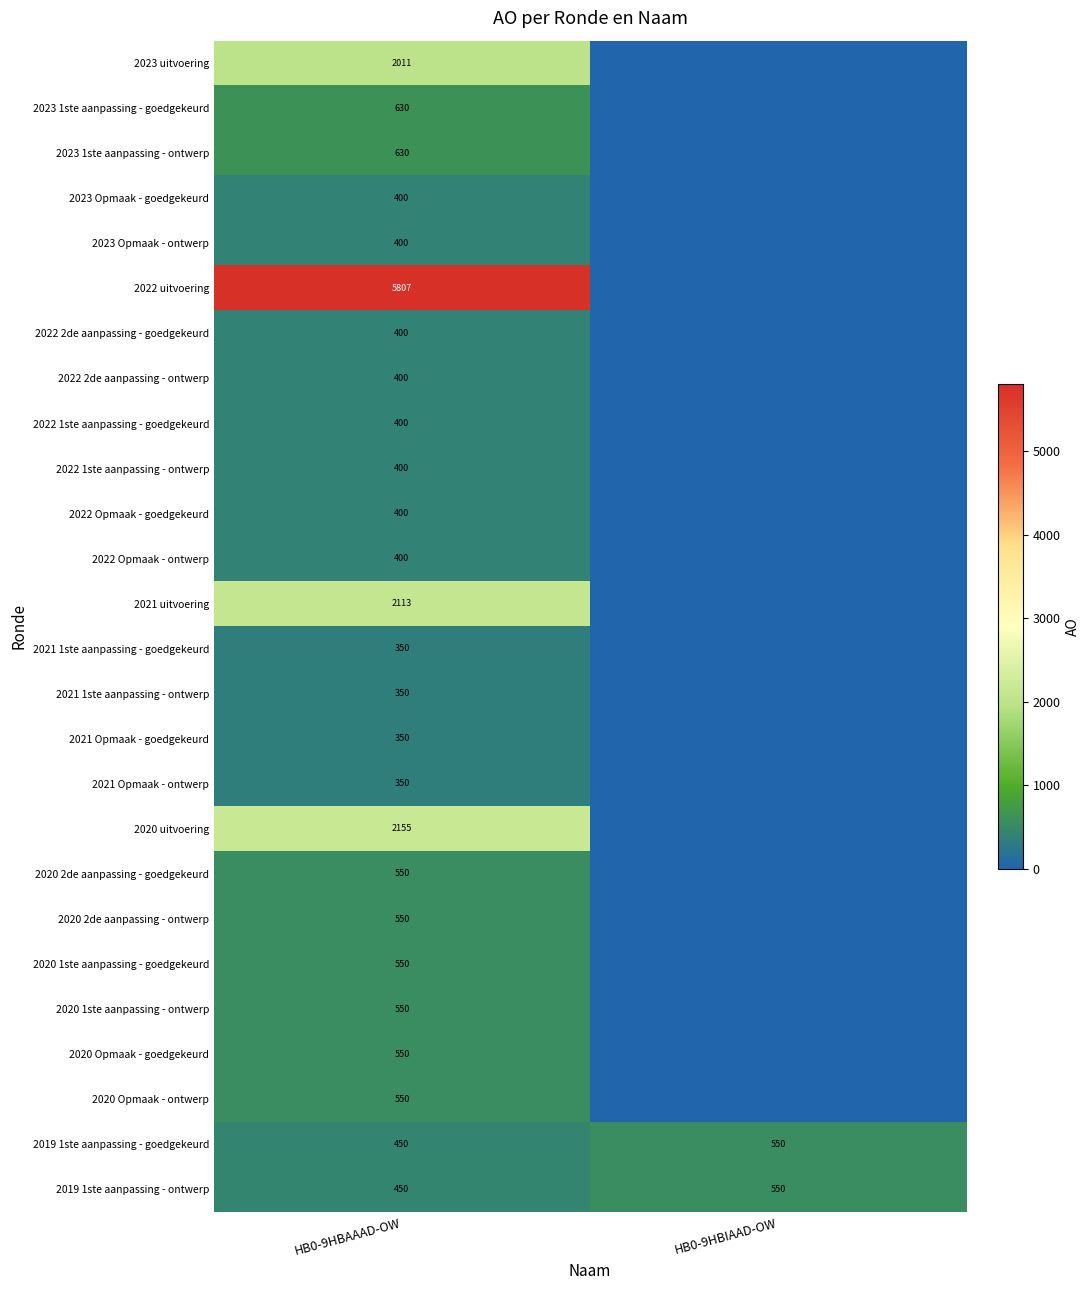

Is it true that 2023 Opmaak - ontwerp equals 531 at HB0-9HBAAAD-OW?

False